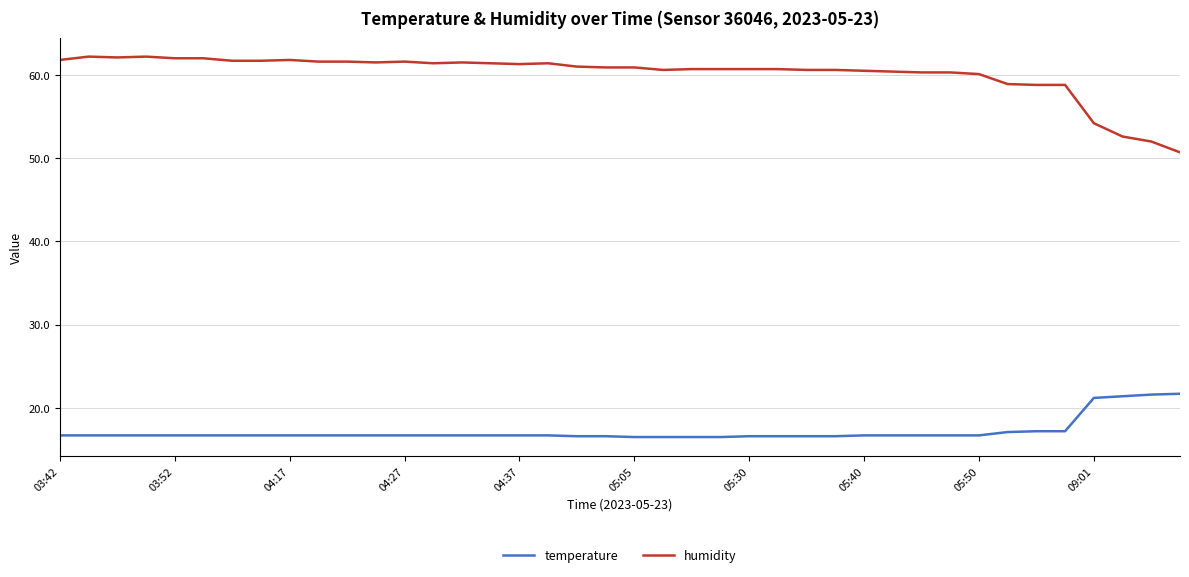

Which series has the largest total across all categories?

humidity